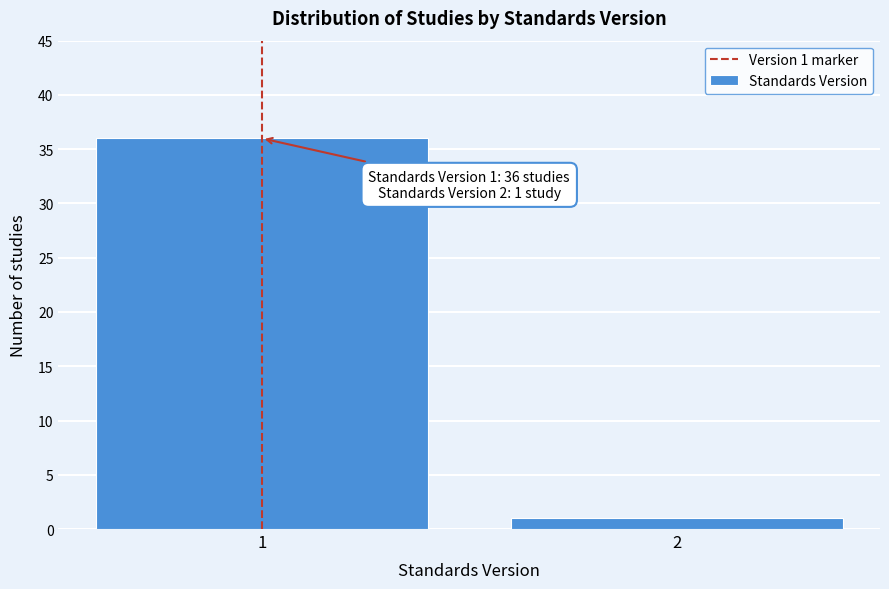

Reading left to right, list all the values displayed in this chart.

36	1